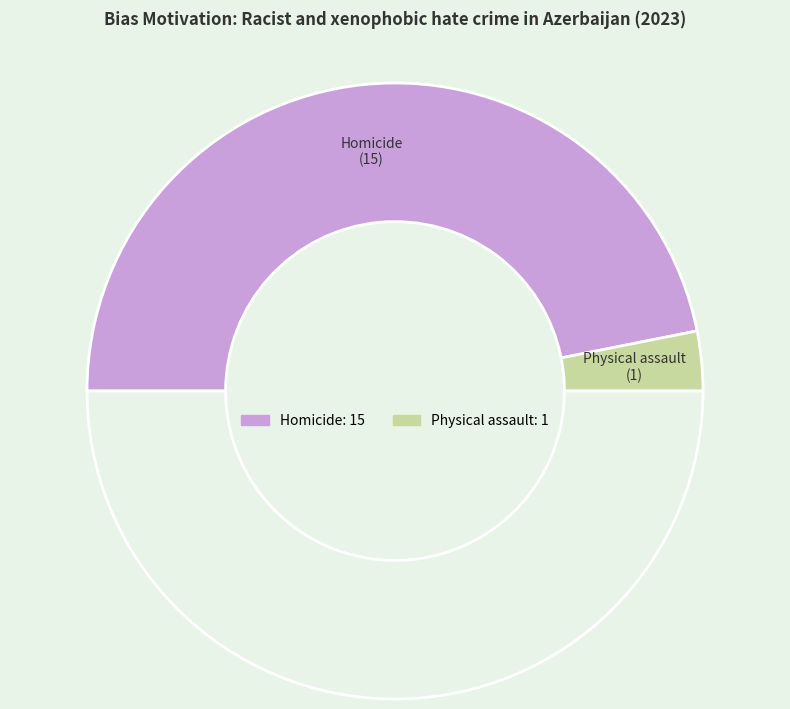

Count the number of slices in the pie.

3